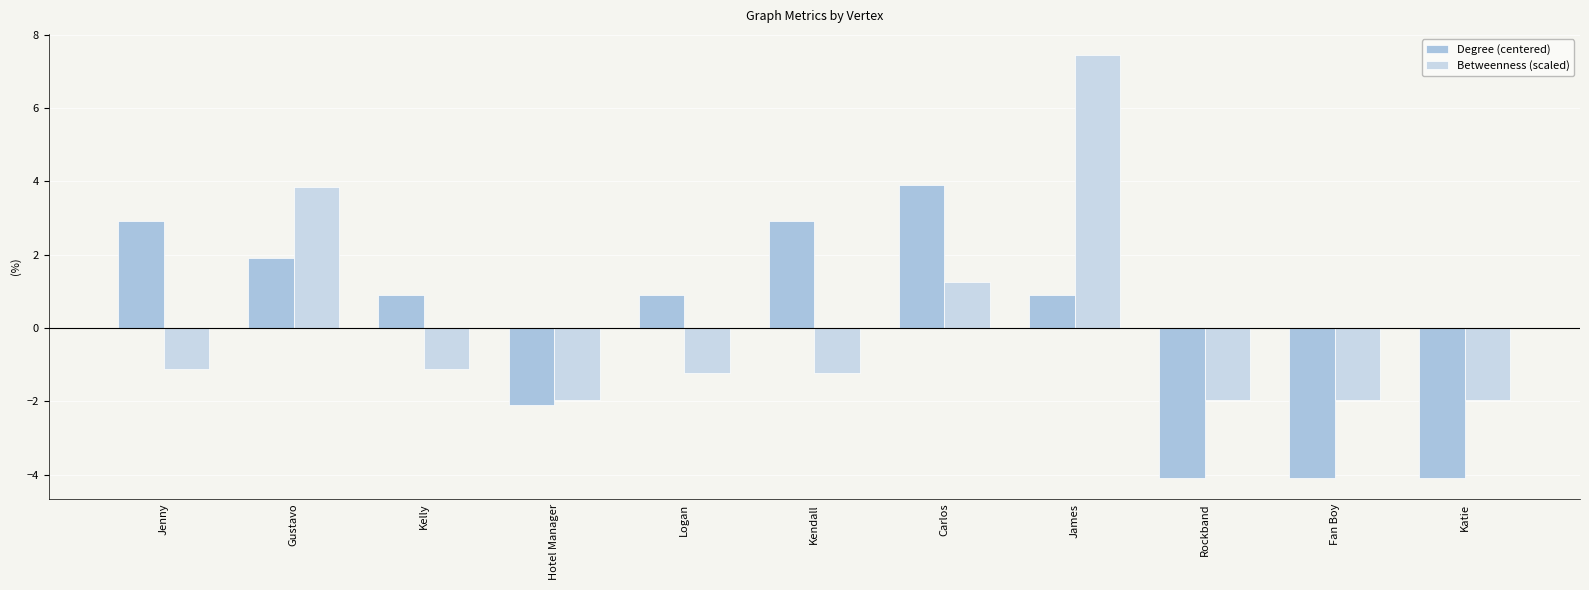

Reading left to right, what are all the values shown in this chart?

Degree (centered): Jenny=2.9	Gustavo=1.9	Kelly=0.9	Hotel Manager=-2.1	Logan=0.9	Kendall=2.9	Carlos=3.9	James=0.9	Rockband=-4.1	Fan Boy=-4.1	Katie=-4.1
Betweenness (scaled): Jenny=-1.1	Gustavo=3.9	Kelly=-1.1	Hotel Manager=-2.0	Logan=-1.2	Kendall=-1.2	Carlos=1.3	James=7.4	Rockband=-2.0	Fan Boy=-2.0	Katie=-2.0